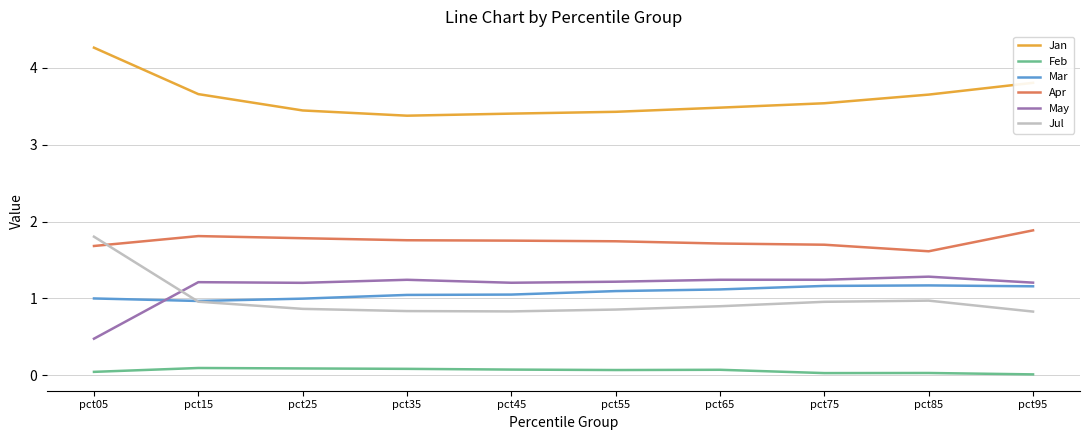

Is it true that Jul equals 1.0 at pct15?

True